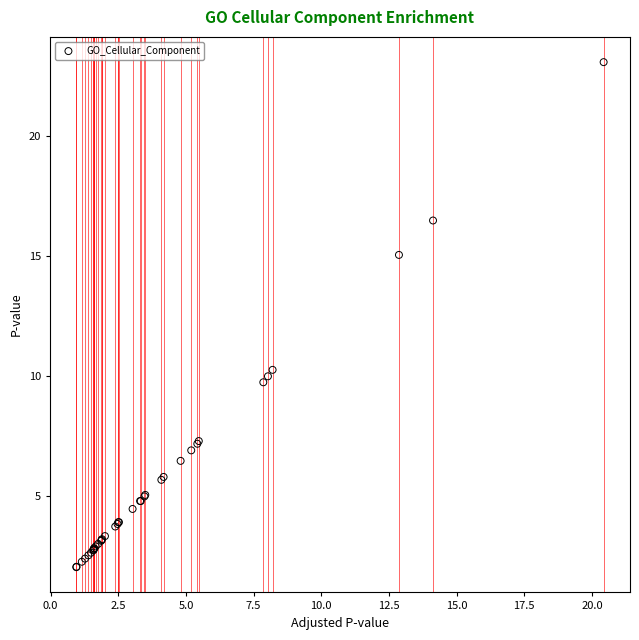

What Y value in the scatter plot is closest to 12?

10.2